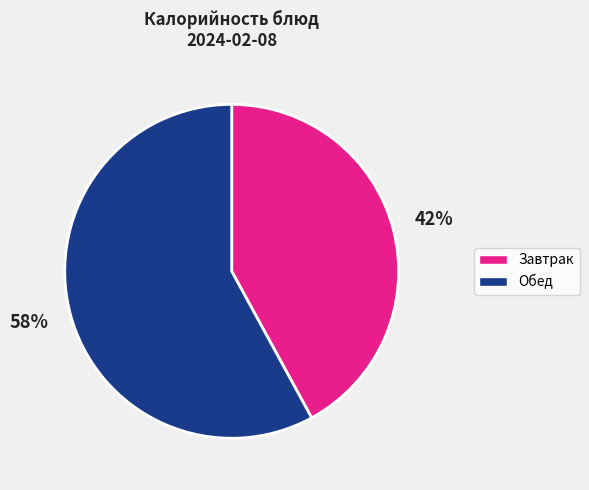

Rank the categories by value from highest to lowest.

Обед, Завтрак